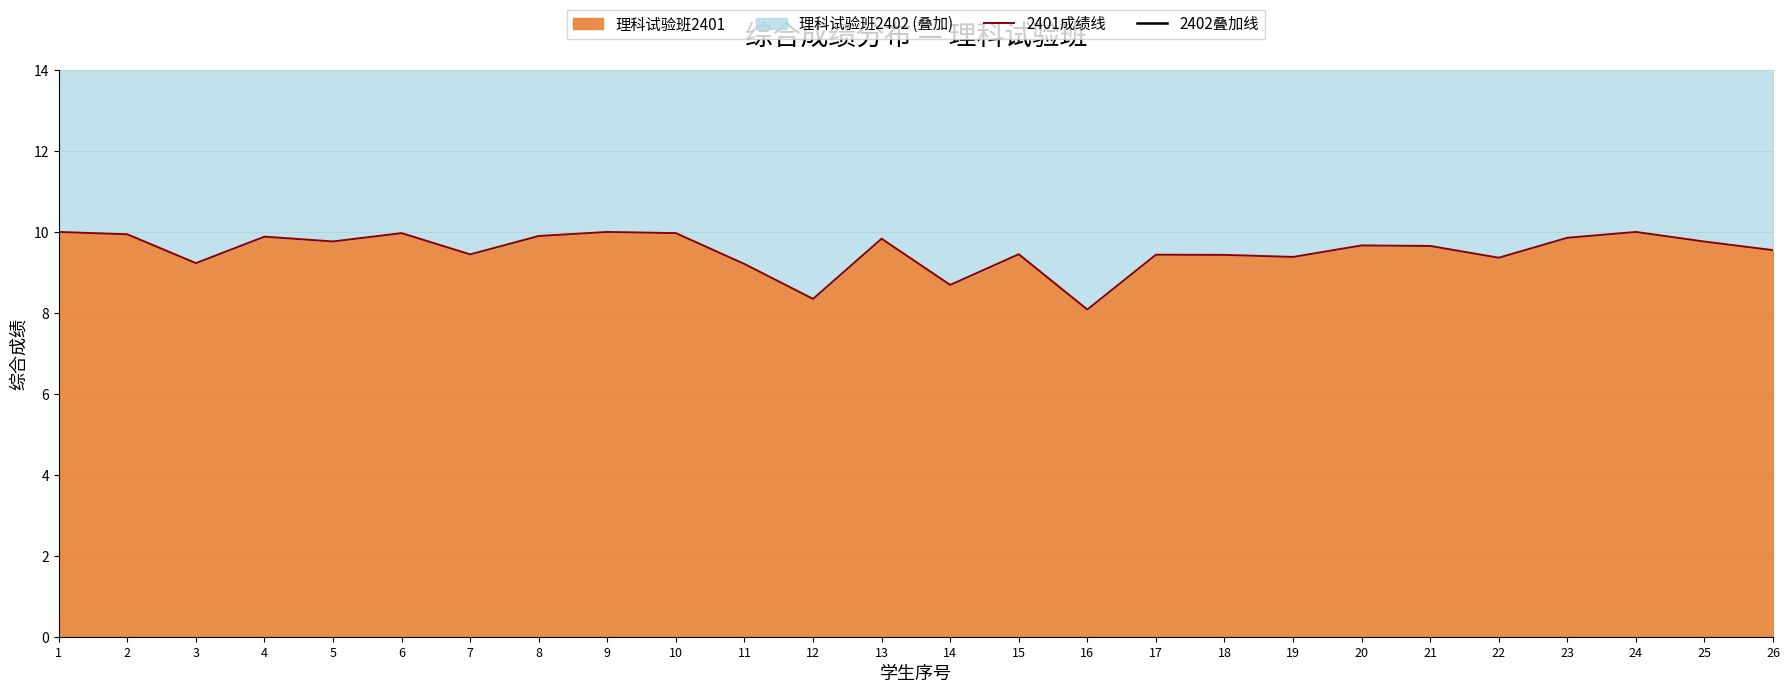

What is the difference between the highest and lowest values at 7?

9.4